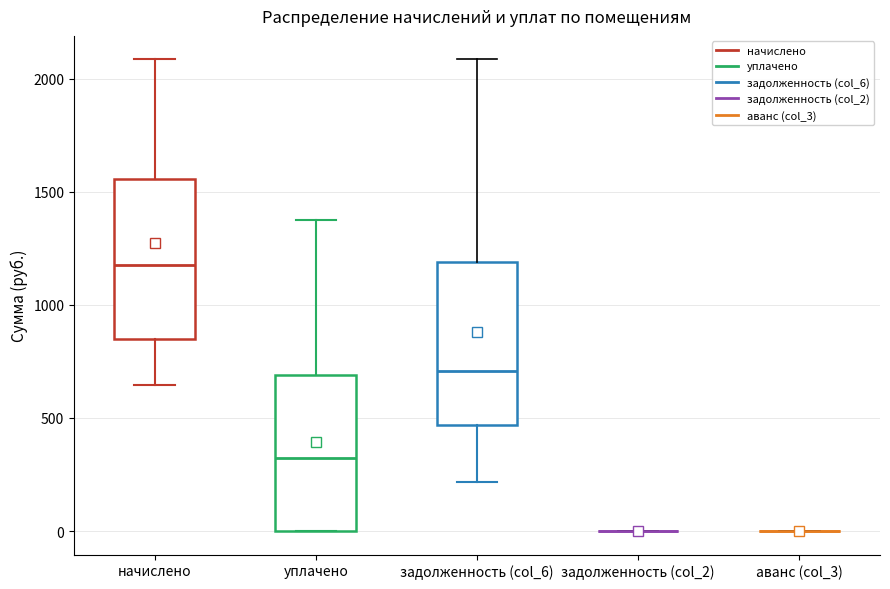

Reading left to right, transcribe this box plot: for each box, give where its median line is, the range the box spans, and where its two whiskers end, as read against the y-axis. The values are not printed on the chart, so give them approximately, as read against the axis.

начислено: median 1200, box 850 to 1550, whiskers 650 to 2100
уплачено: median 300, box 0 to 700, whiskers 0 to 1400
задолженность (col_6): median 700, box 450 to 1200, whiskers 200 to 2100
задолженность (col_2): box collapsed to a line at 0, whiskers 0 to 0
аванс (col_3): box collapsed to a line at 0, whiskers 0 to 0